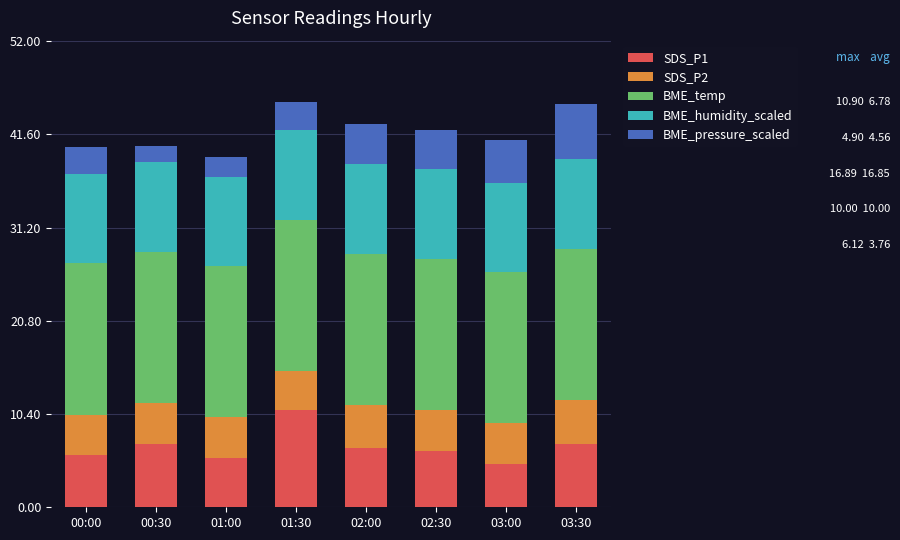

The SDS_P1 series shows 7.1 at 00:30. True or false?

True